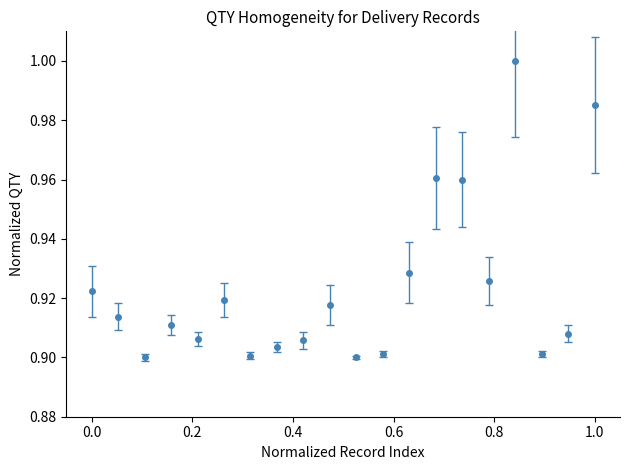

True or false: there are more than 1 points higher than both neighbors.

True